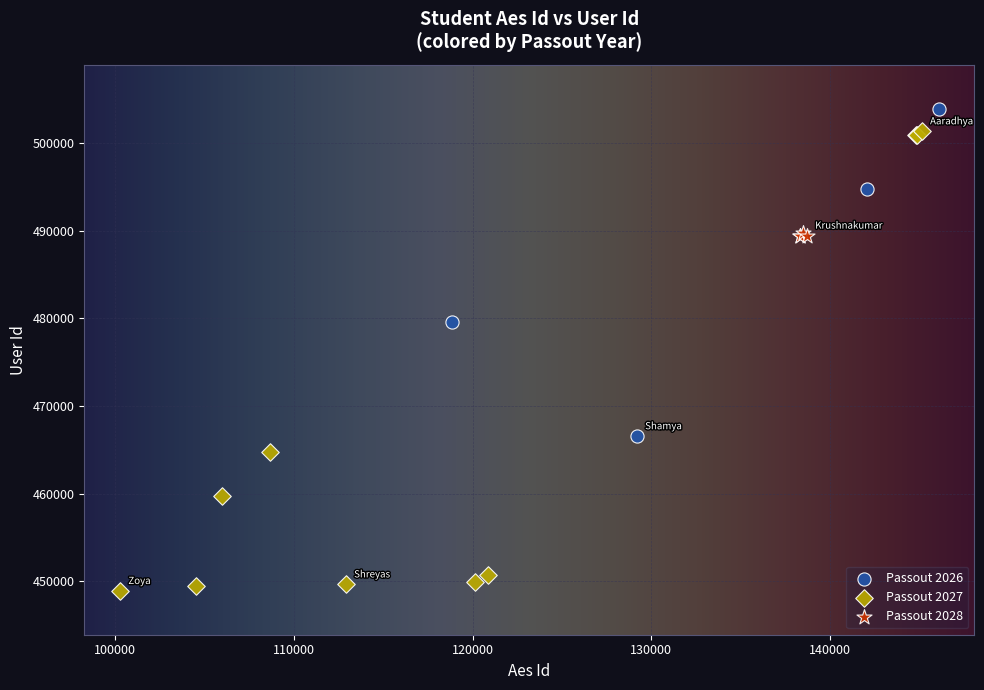

Which series contains the lowest Y value?

Passout 2027